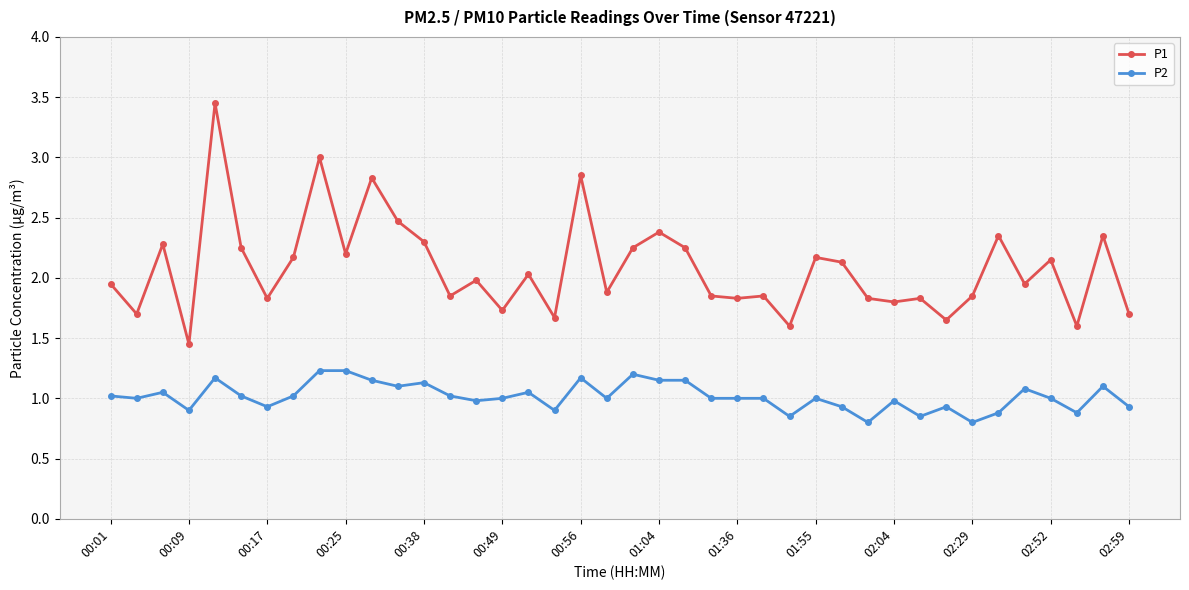

True or false: P2 and P1 cross at least once.

False